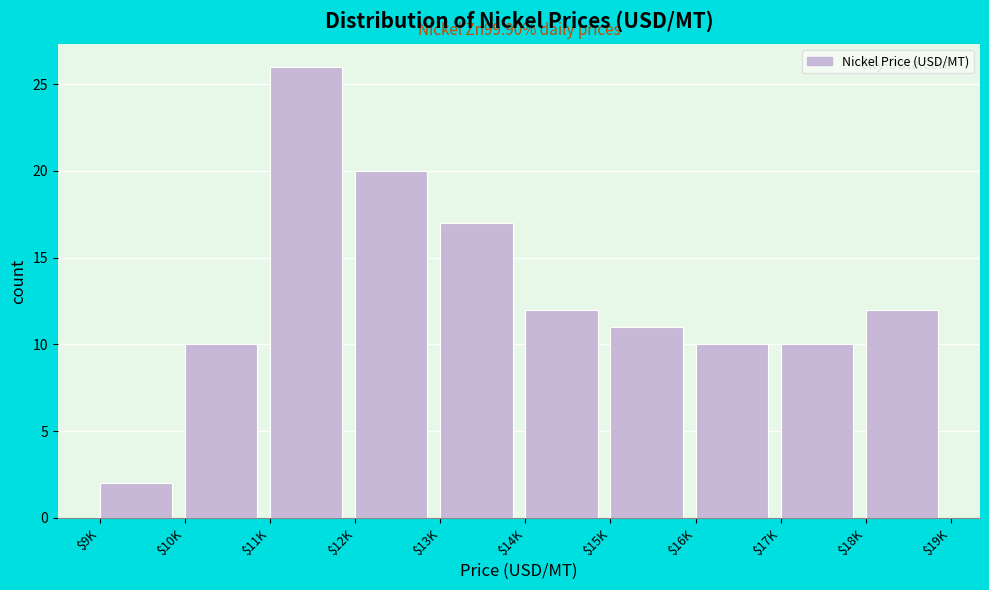

Reading right to left, list all the values displayed in this chart.

12	10	10	11	12	17	20	26	10	2